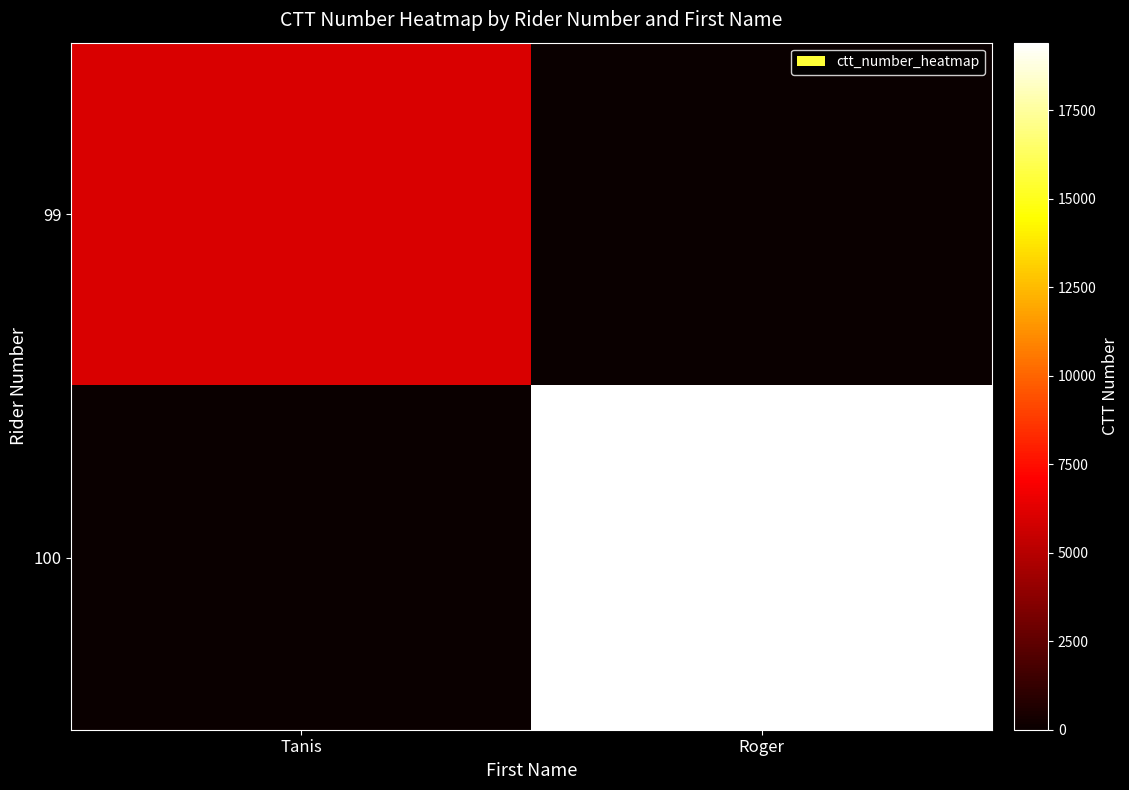

What is the total value across all series at Roger?

19416